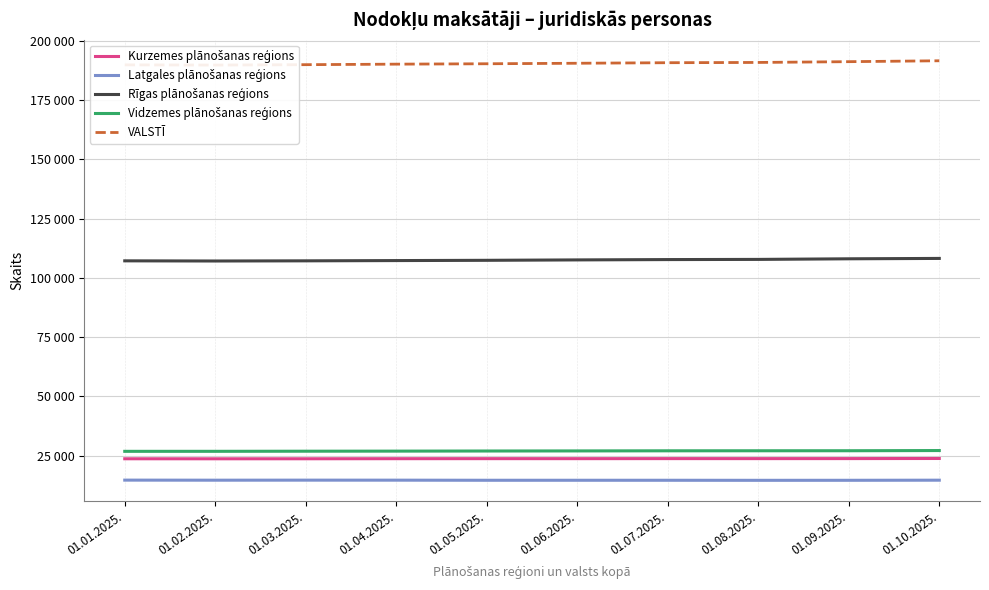

What is the difference between the highest and lowest values at 01.03.2025.?

175191